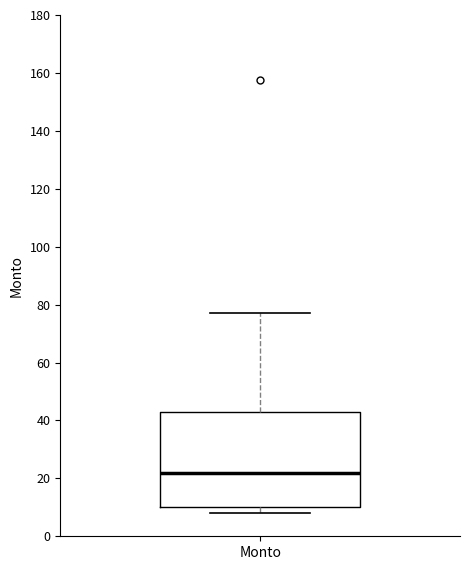

Transcribe this box plot: give where the median line is, the range the box spans, and where the two whiskers end, as read against the y-axis. The values are not printed on the chart, so give them approximately, as read against the axis.

median 22, box 10 to 42, whiskers 8 to 78